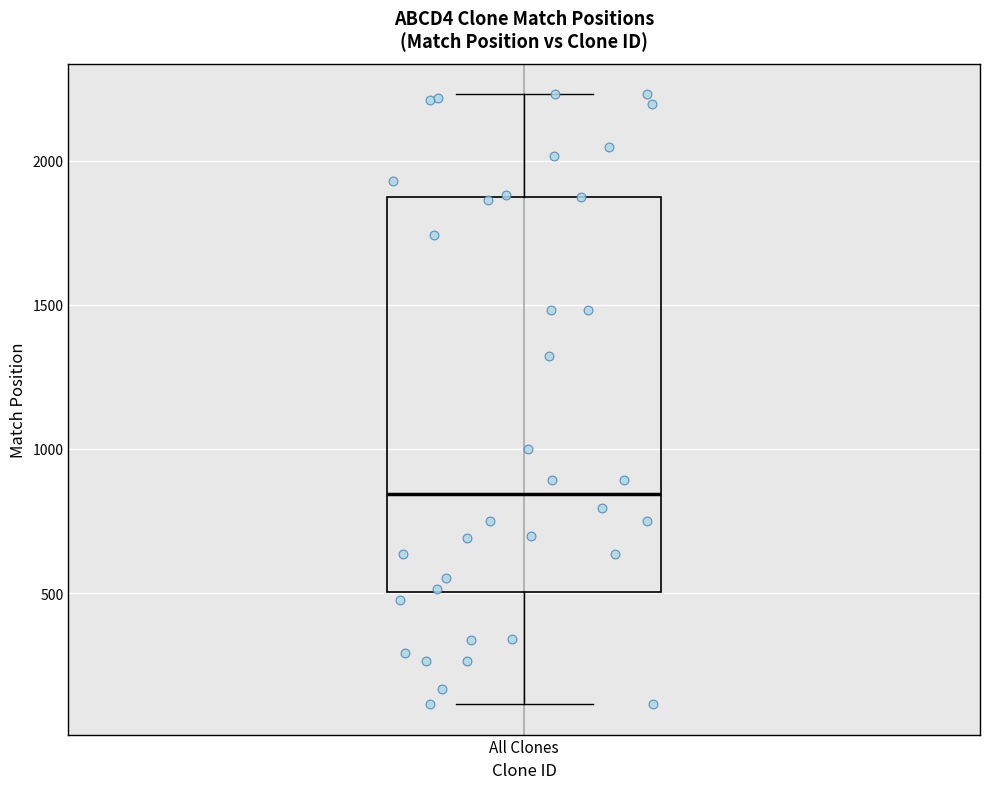

Where does the median line of the box for All Clones sit on the y-axis? The values are not printed on the chart, so give them approximately, as read against the axis.

850